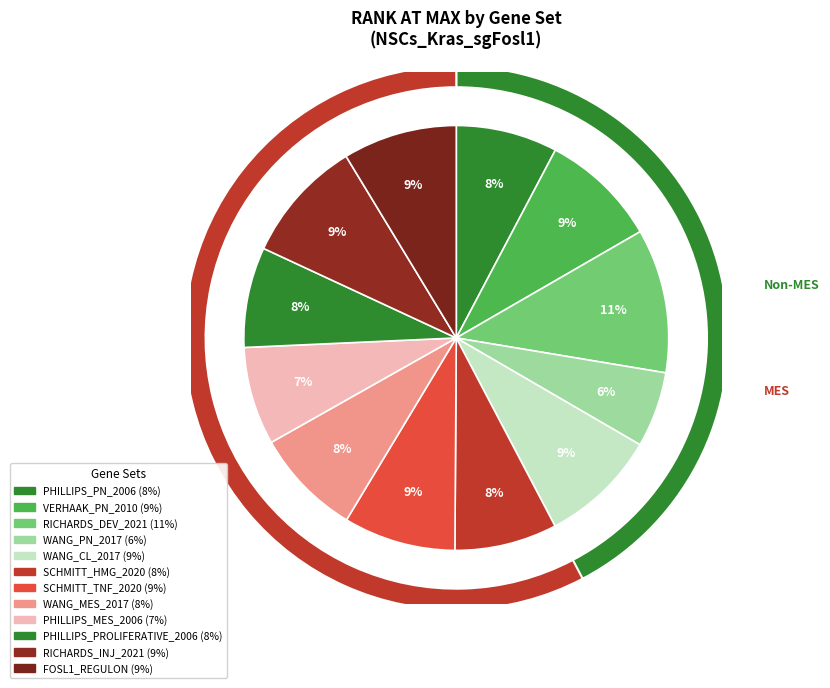

Is WANG_MES_2017 the majority of the pie?

No